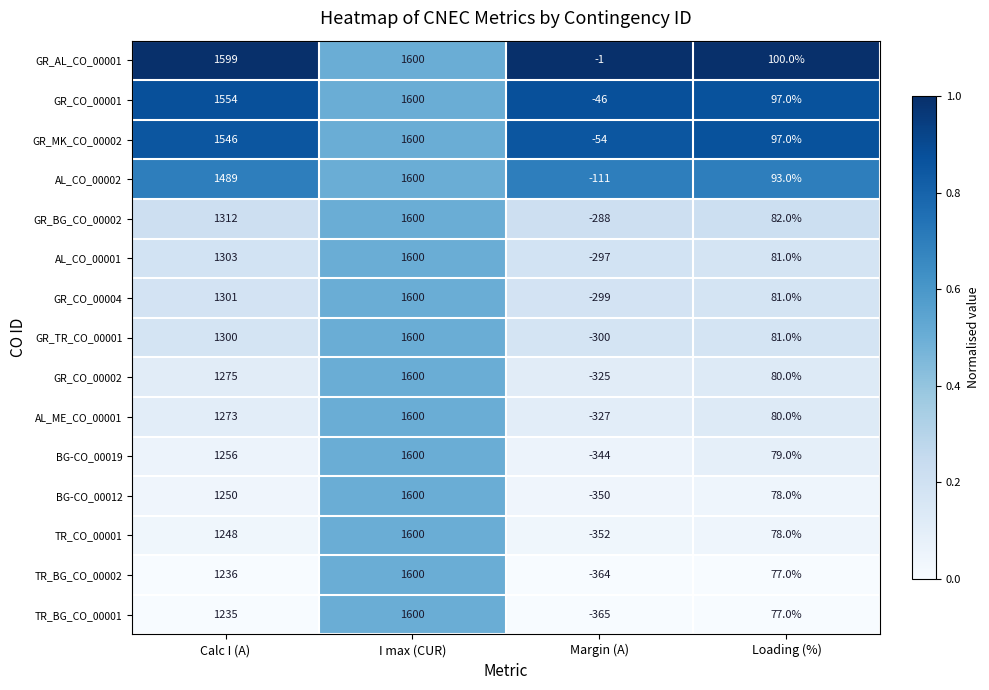

What is the difference between the maximum and minimum values in the GR_TR_CO_00001 series?

1900